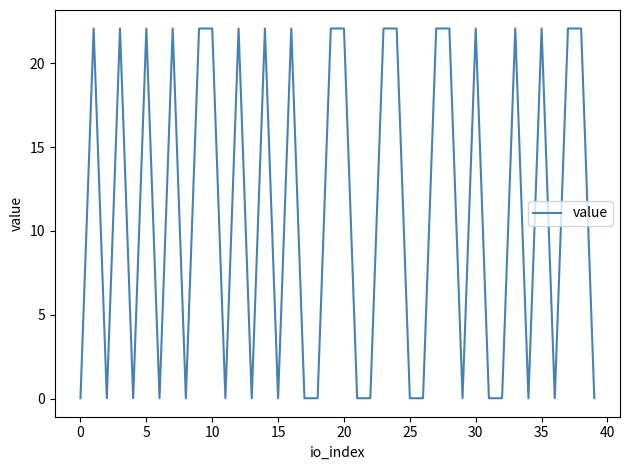

What is the average value?

11.0